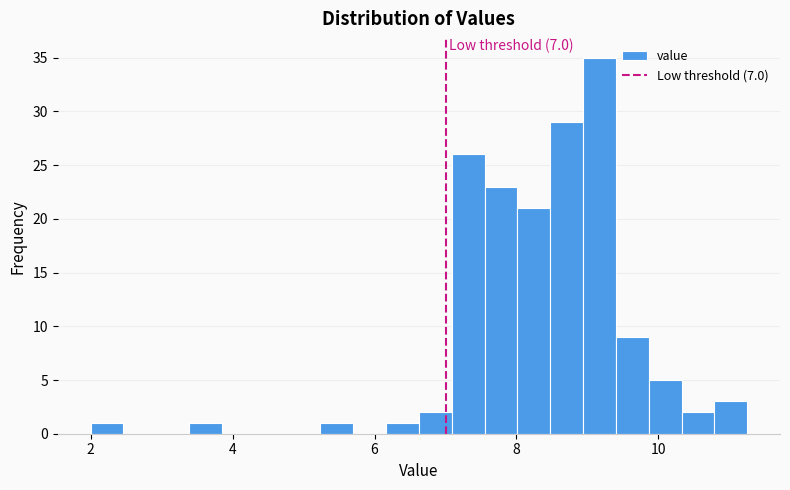

Read against the x-axis, roughly where is the centre of the tallest bar?

9.2